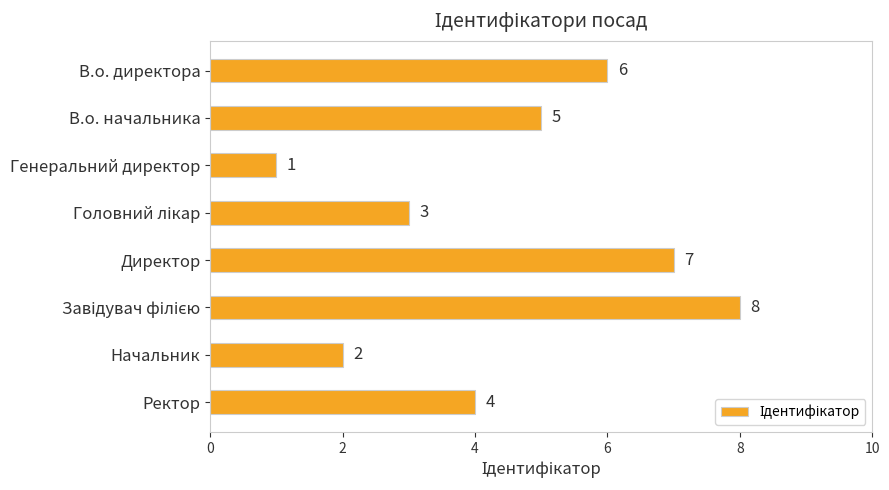

What is the maximum value shown in the chart?

8